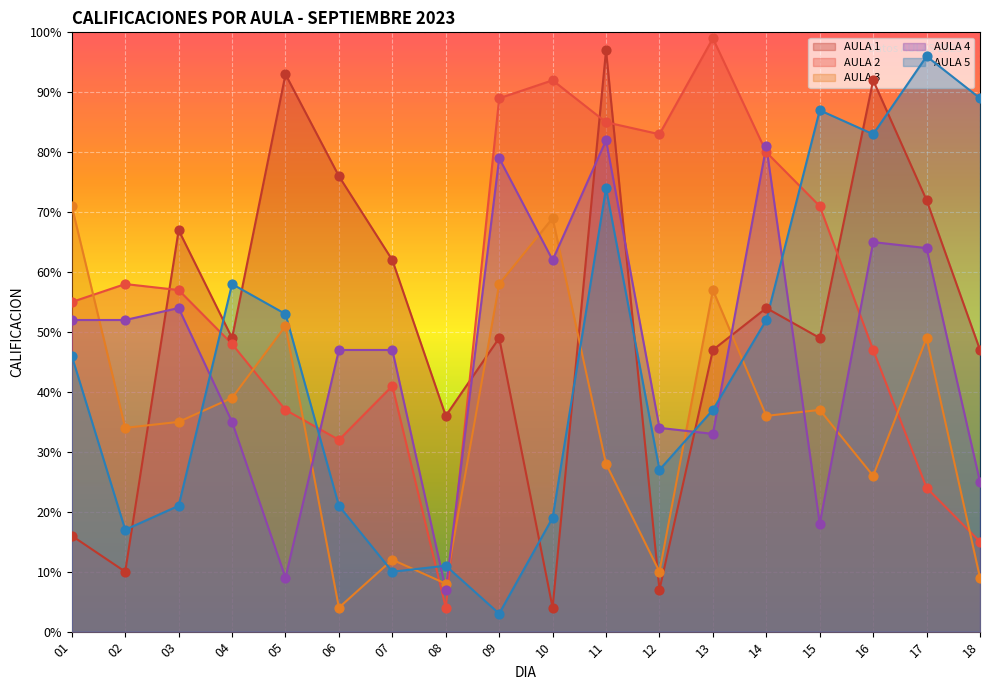

Is the value of AULA 5 at 15 greater than the value of AULA 4 at 06?

Yes